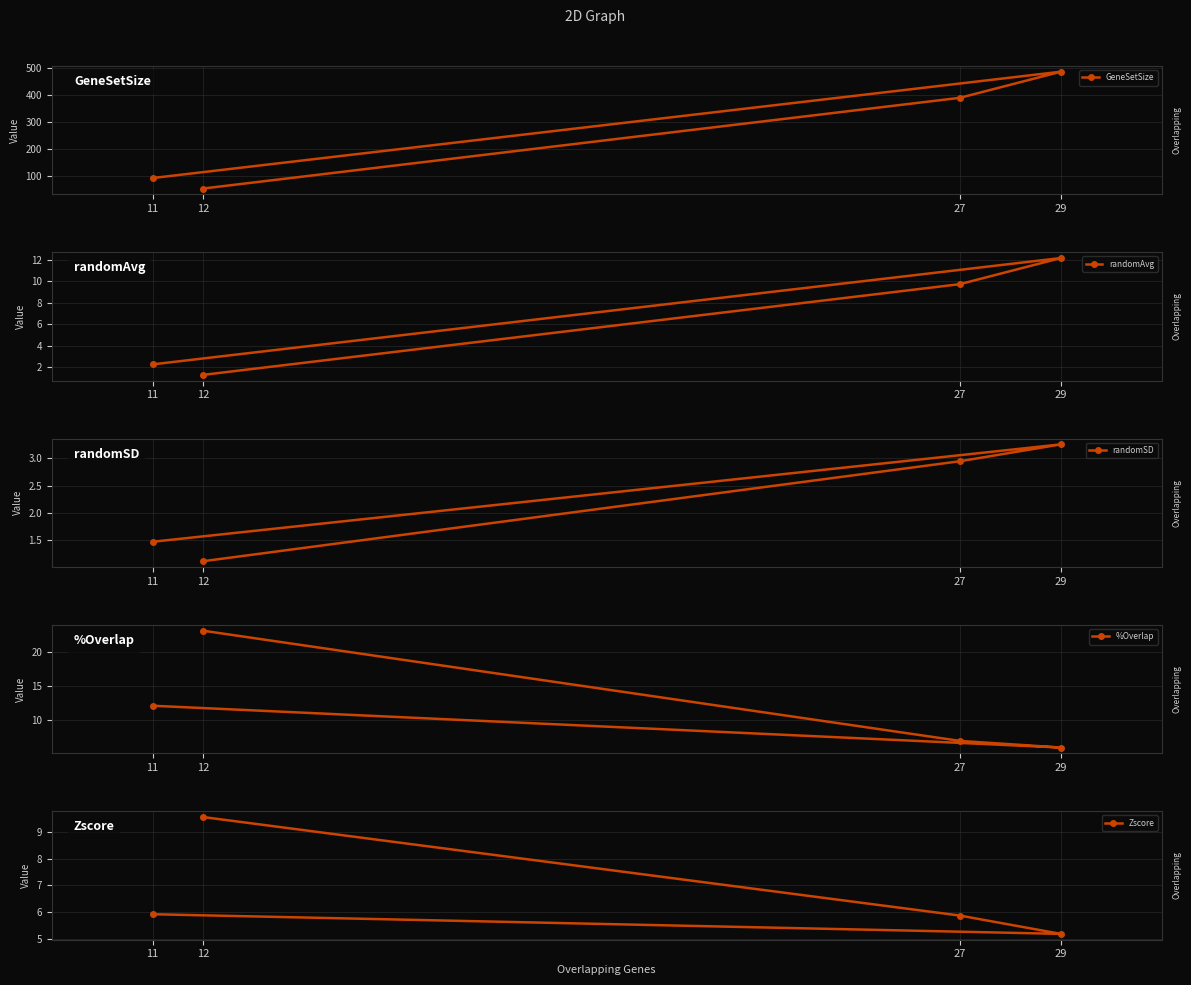

What is the maximum value for randomAvg?

12.2